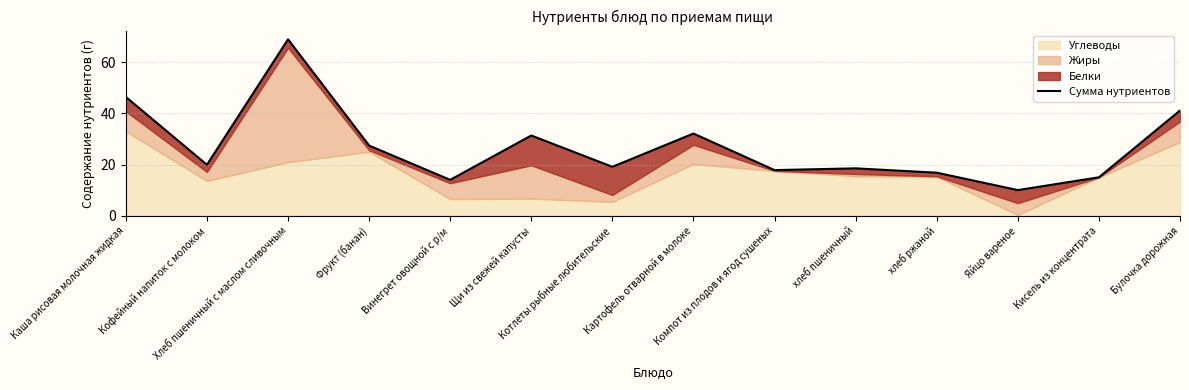

How many interior local valleys (lower than both neighbors) does the data have?

5